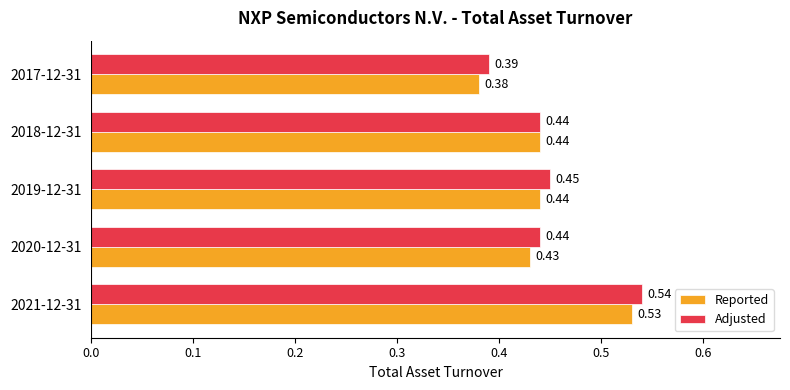

Which series has the largest total across all categories?

Adjusted